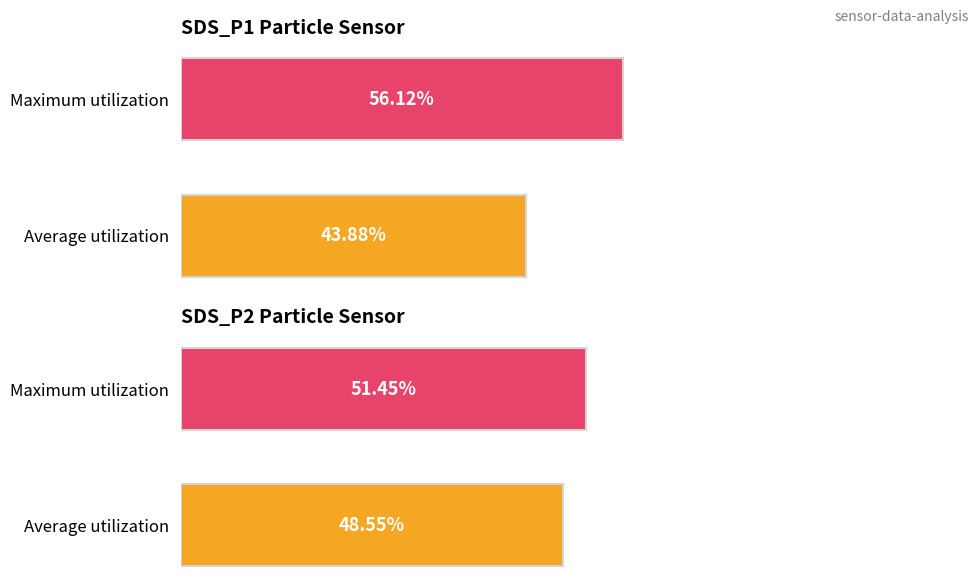

At how many categories does at least one series exceed 52?

1